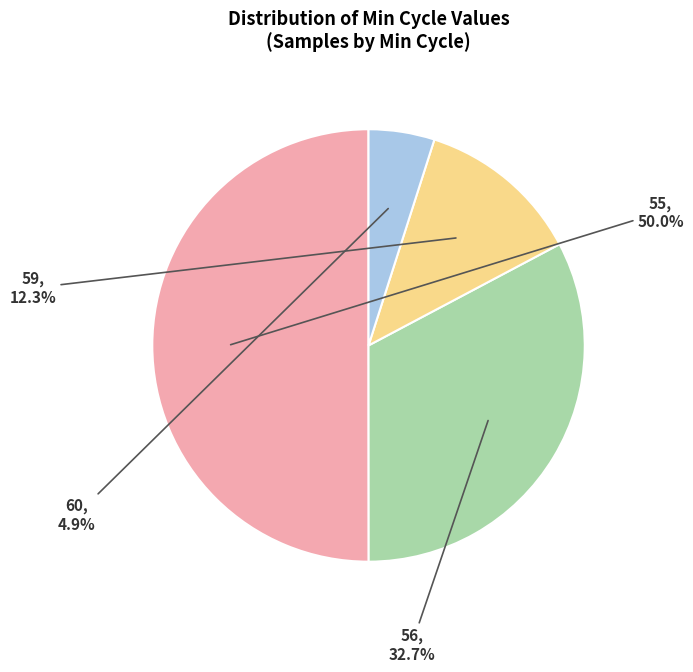

What is the smallest slice in the pie chart?

60